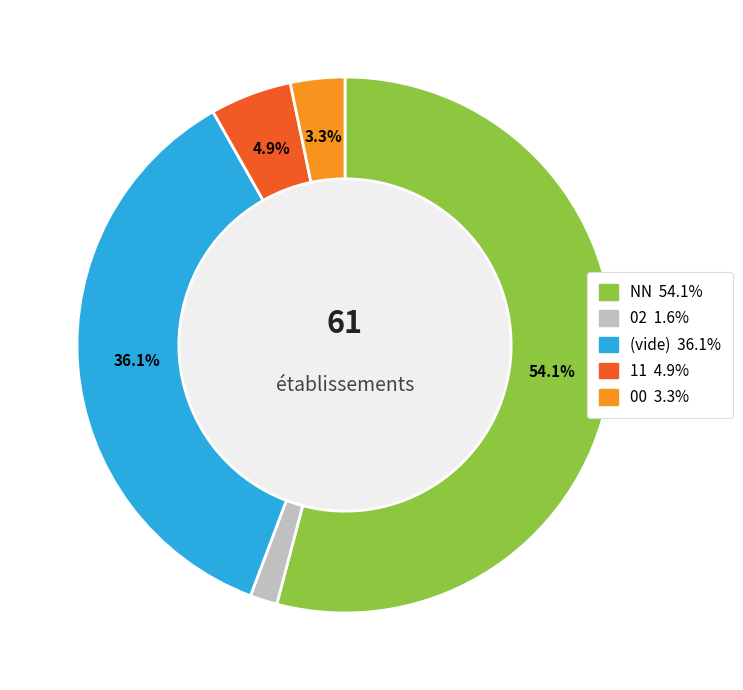

Does any single category account for the majority?

Yes